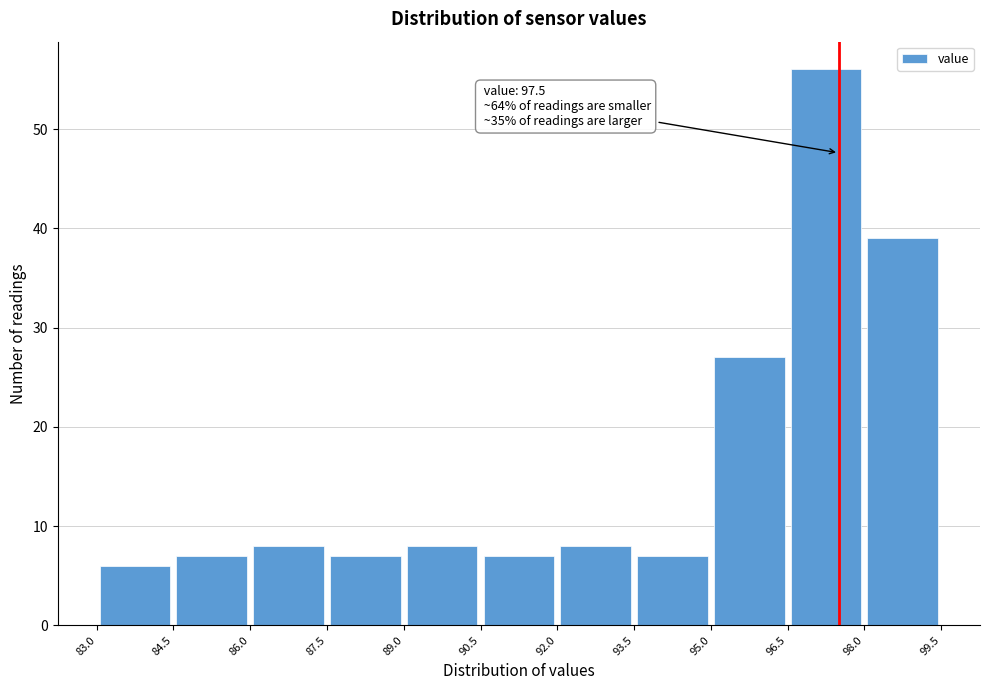

Which range on the x-axis has the tallest bar?

96.5 to 98.0